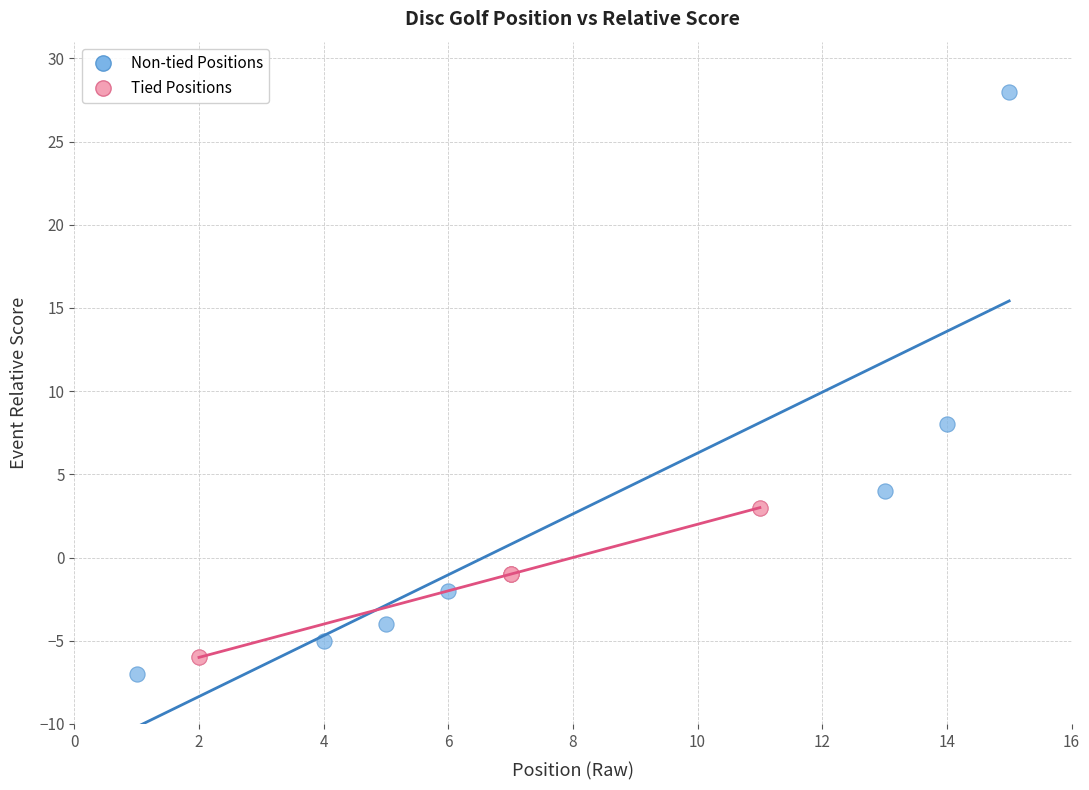

Which series has the widest spread of Y values?

Non-tied Positions